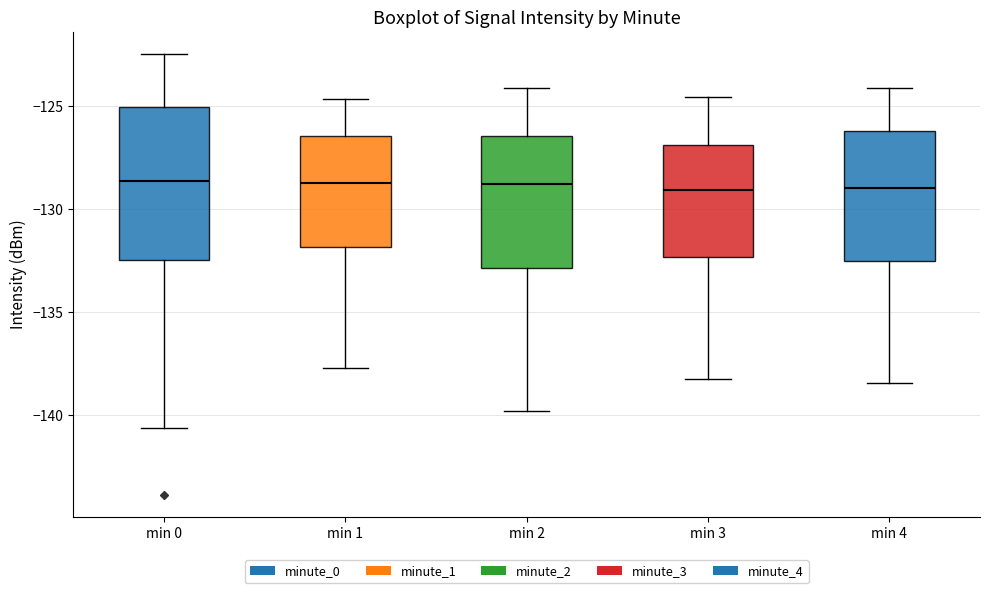

Reading left to right, transcribe this box plot: for each box, give where its median line is, the range the box spans, and where its two whiskers end, as read against the y-axis. The values are not printed on the chart, so give them approximately, as read against the axis.

min 0: median -128.5, box -132.5 to -125.0, whiskers -140.5 to -122.5
min 1: median -128.5, box -132.0 to -126.5, whiskers -137.5 to -124.5
min 2: median -129.0, box -133.0 to -126.5, whiskers -140.0 to -124.0
min 3: median -129.0, box -132.5 to -127.0, whiskers -138.0 to -124.5
min 4: median -129.0, box -132.5 to -126.0, whiskers -138.5 to -124.0